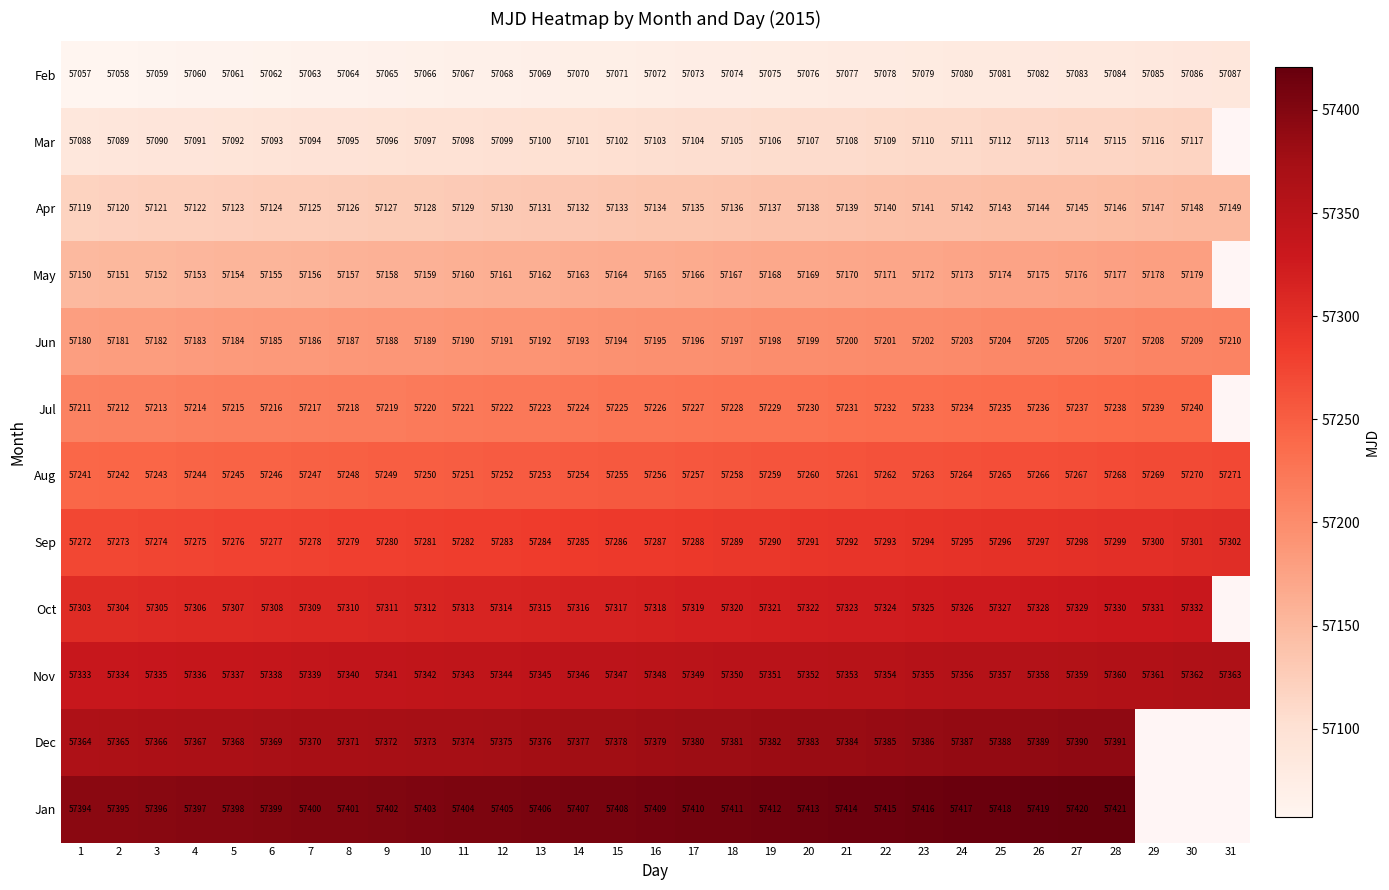

Rank the series at 3 from lowest to highest value.

Feb, Mar, Apr, May, Jun, Jul, Aug, Sep, Oct, Nov, Dec, Jan